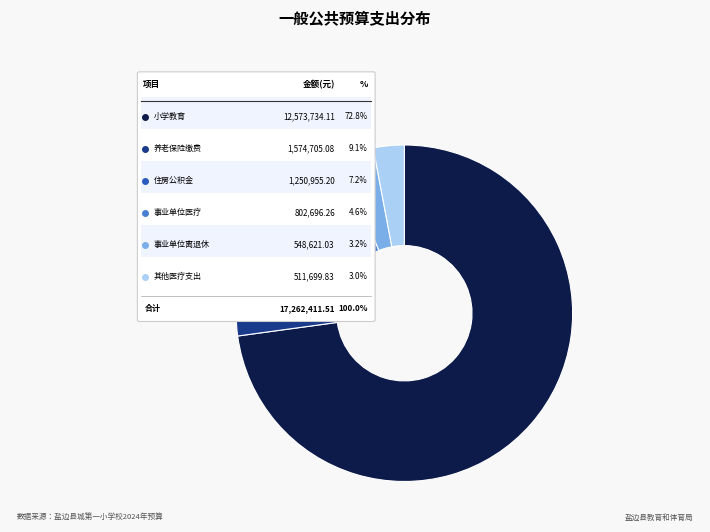

Rank the categories by value from highest to lowest.

小学教育, 机关事业单位基本养老保险缴费支出, 住房公积金, 事业单位医疗, 事业单位离退休, 其他行政事业单位医疗支出